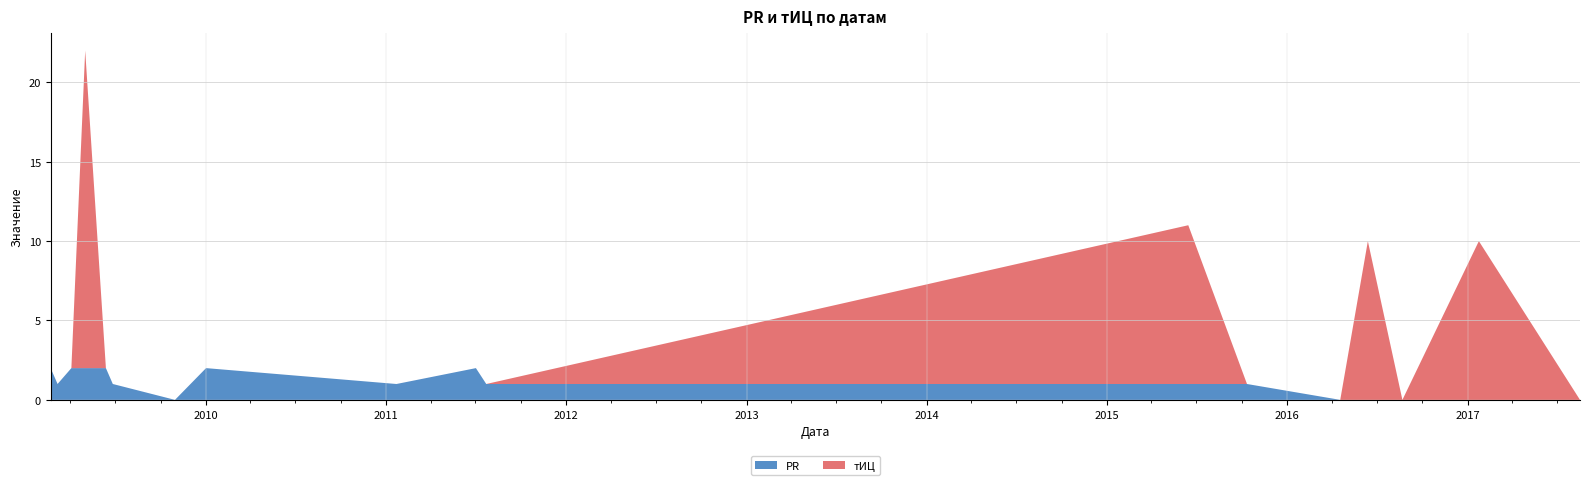

Reading left to right, extract all data points from this chart.

PR: 2009-02-20=2	2009-03-06=1	2009-04-03=2	2009-05-01=2	2009-06-12=2	2009-06-26=1	2009-10-30=0	2010-01-01=2	2011-01-22=1	2011-07-02=2	2011-07-23=1	2015-06-15=1	2015-10-12=1	2016-04-18=0	2016-06-13=0	2016-08-22=0	2017-01-24=0	2017-08-17=0
тИЦ: 2009-02-20=0	2009-03-06=0	2009-04-03=0	2009-05-01=20	2009-06-12=0	2009-06-26=0	2009-10-30=0	2010-01-01=0	2011-01-22=0	2011-07-02=0	2011-07-23=0	2015-06-15=10	2015-10-12=0	2016-04-18=0	2016-06-13=10	2016-08-22=0	2017-01-24=10	2017-08-17=0